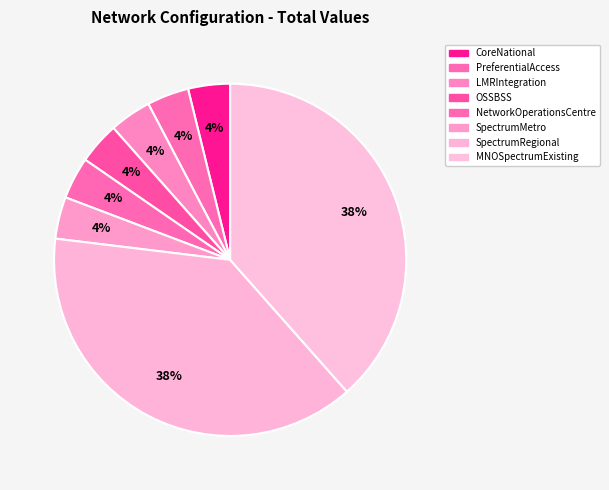

The SpectrumRegional slice represents 38% of the pie. True or false?

True